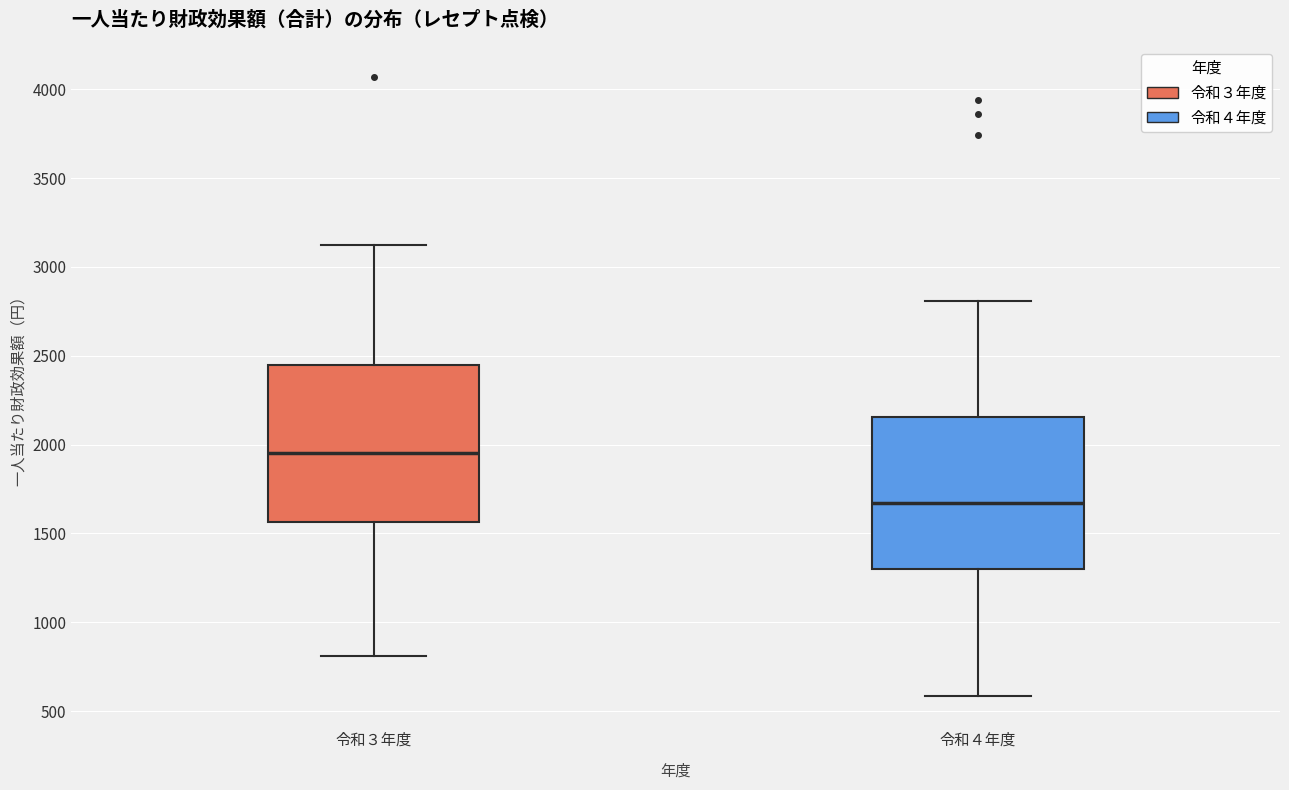

Reading left to right, read every box against the y-axis: the position of its median line, the range the box covers, and the ends of its whiskers. The values are not printed on the chart, so give them approximately, as read against the axis.

令和３年度: median 1950, box 1550 to 2450, whiskers 800 to 3100
令和４年度: median 1650, box 1300 to 2150, whiskers 600 to 2800